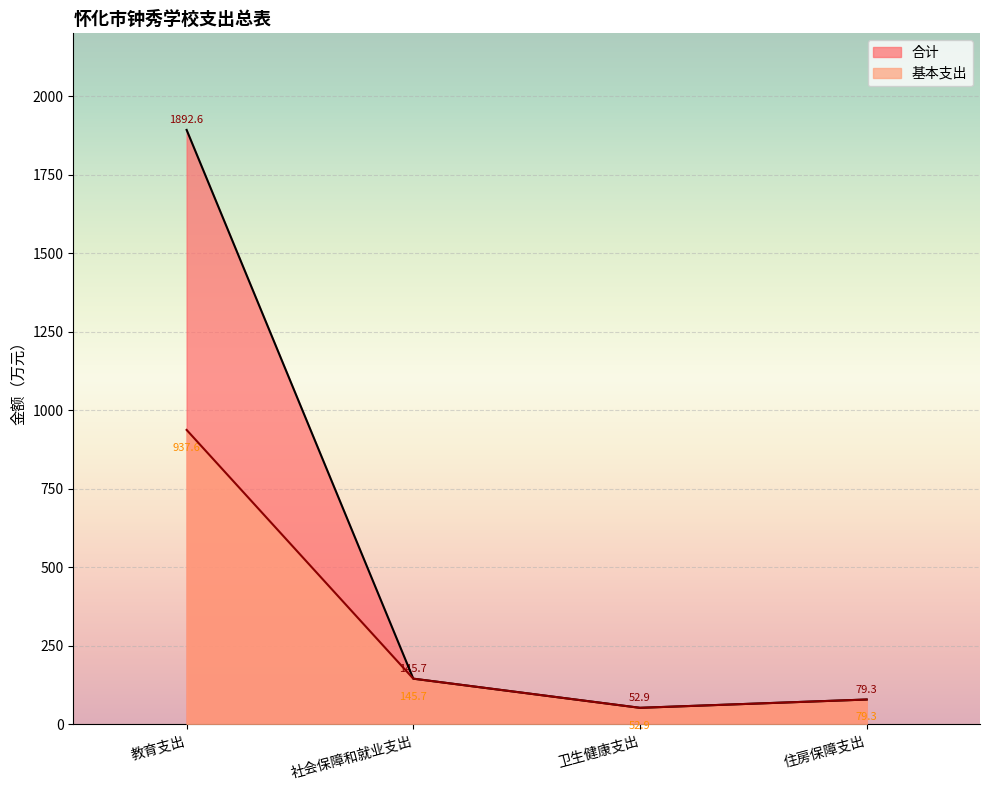

At how many categories does at least one series exceed 1541?

1